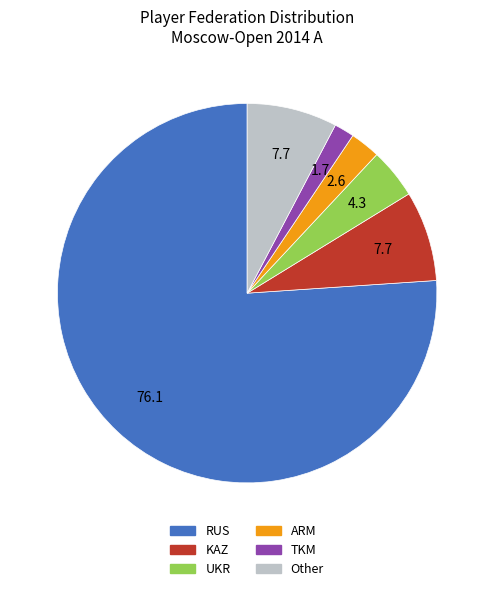

Approximately how many times larger is the value at UKR compared to ARM?

1.7